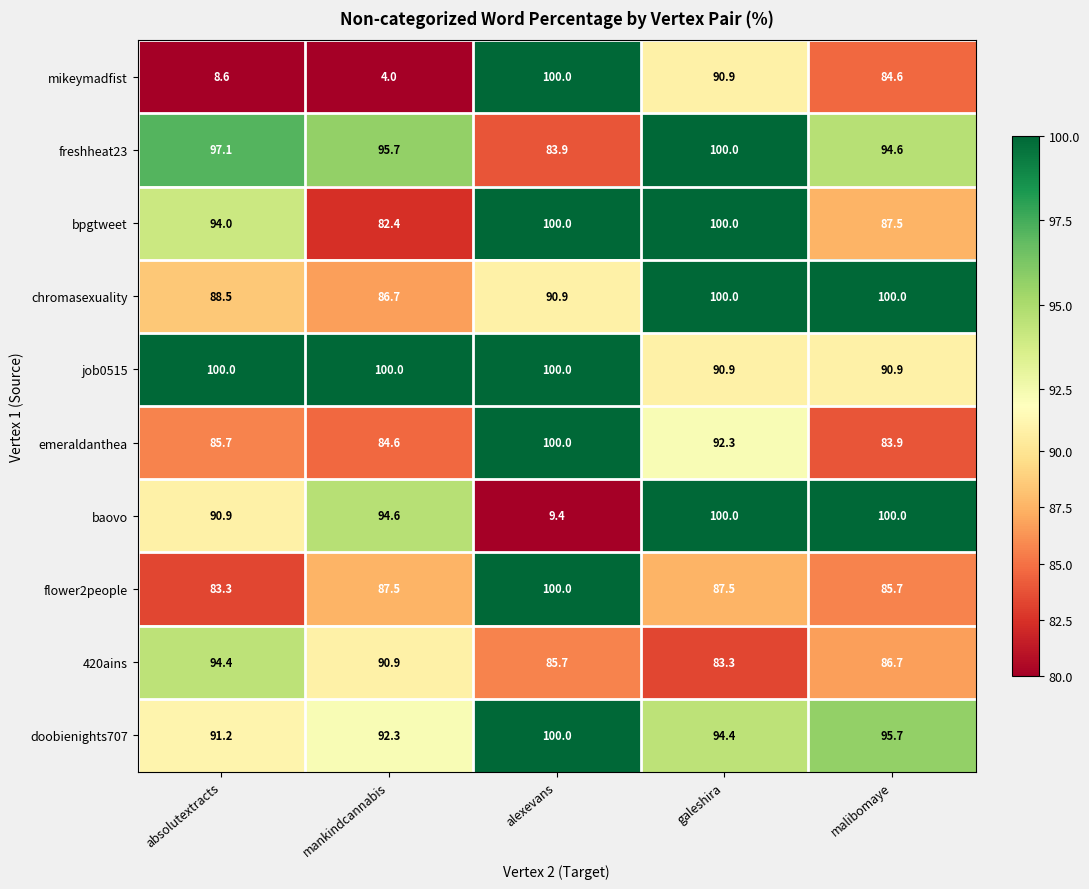

Rank the series at mankindcannabis from lowest to highest value.

mikeymadfist, bpgtweet, emeraldanthea, chromasexuality, flower2people, 420ains, doobienights707, baovo, freshheat23, job0515